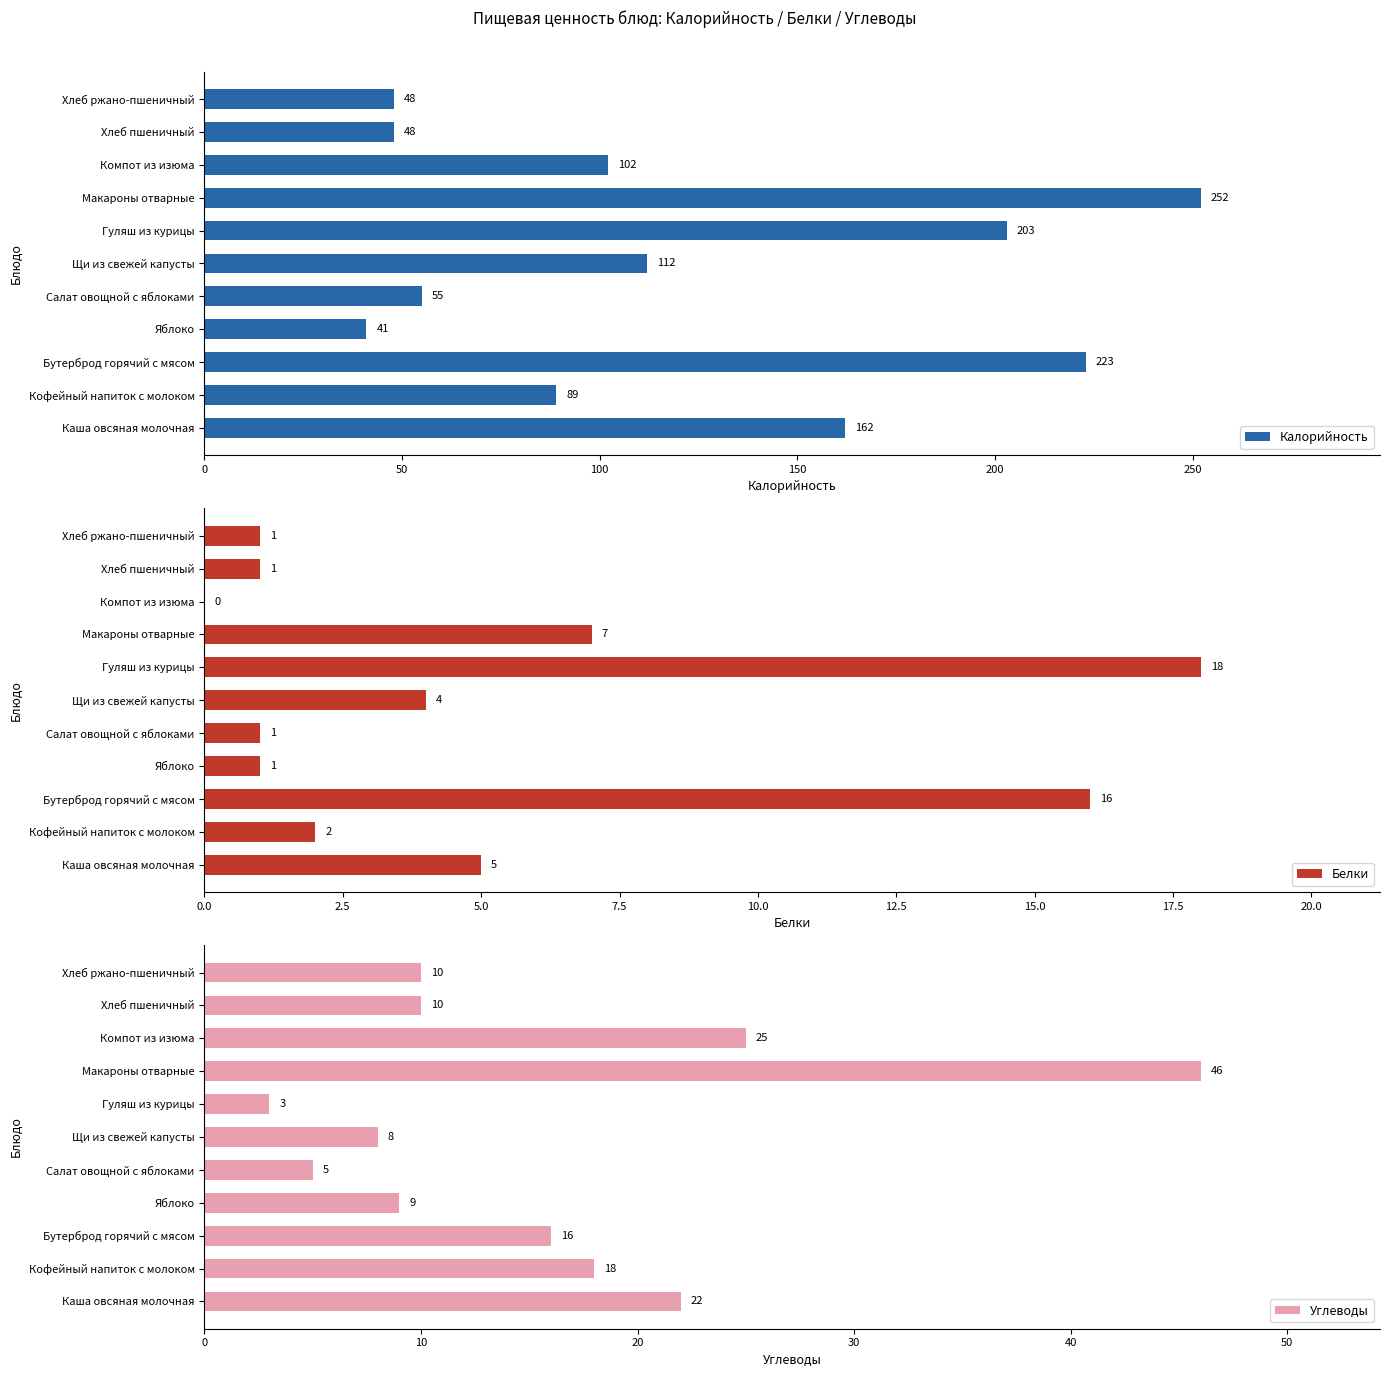

What value does the Калорийность series have at Кофейный напиток с молоком, to the nearest 10?

90